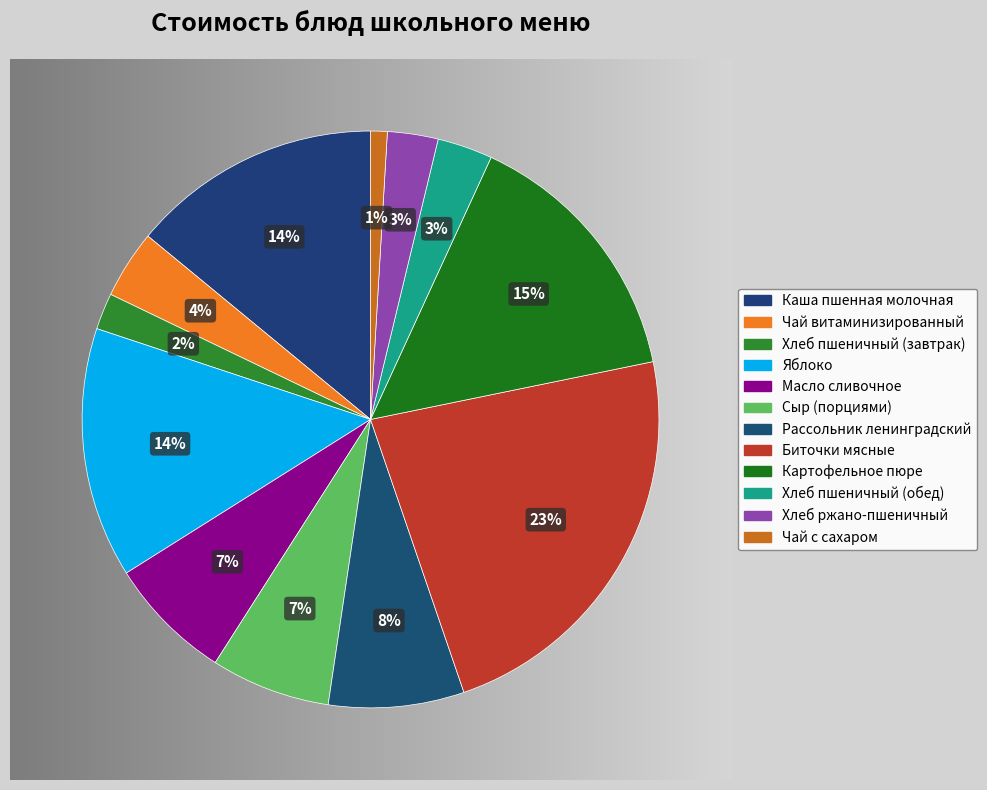

How many slices are in this pie chart?

12